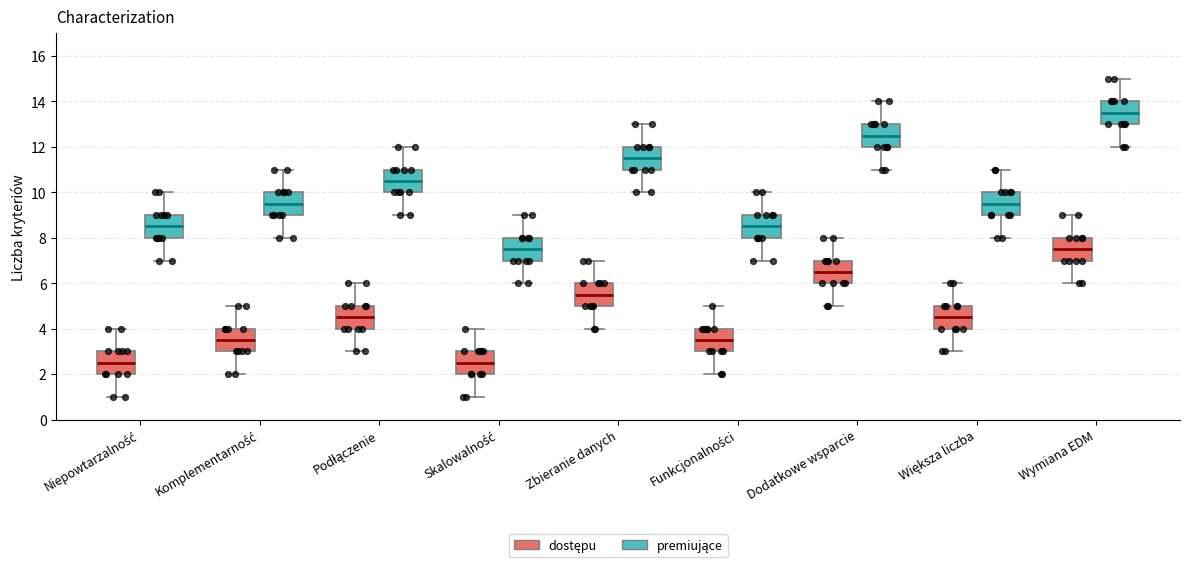

Which box's median line is the highest?

Wymiana EDM (premiujące)